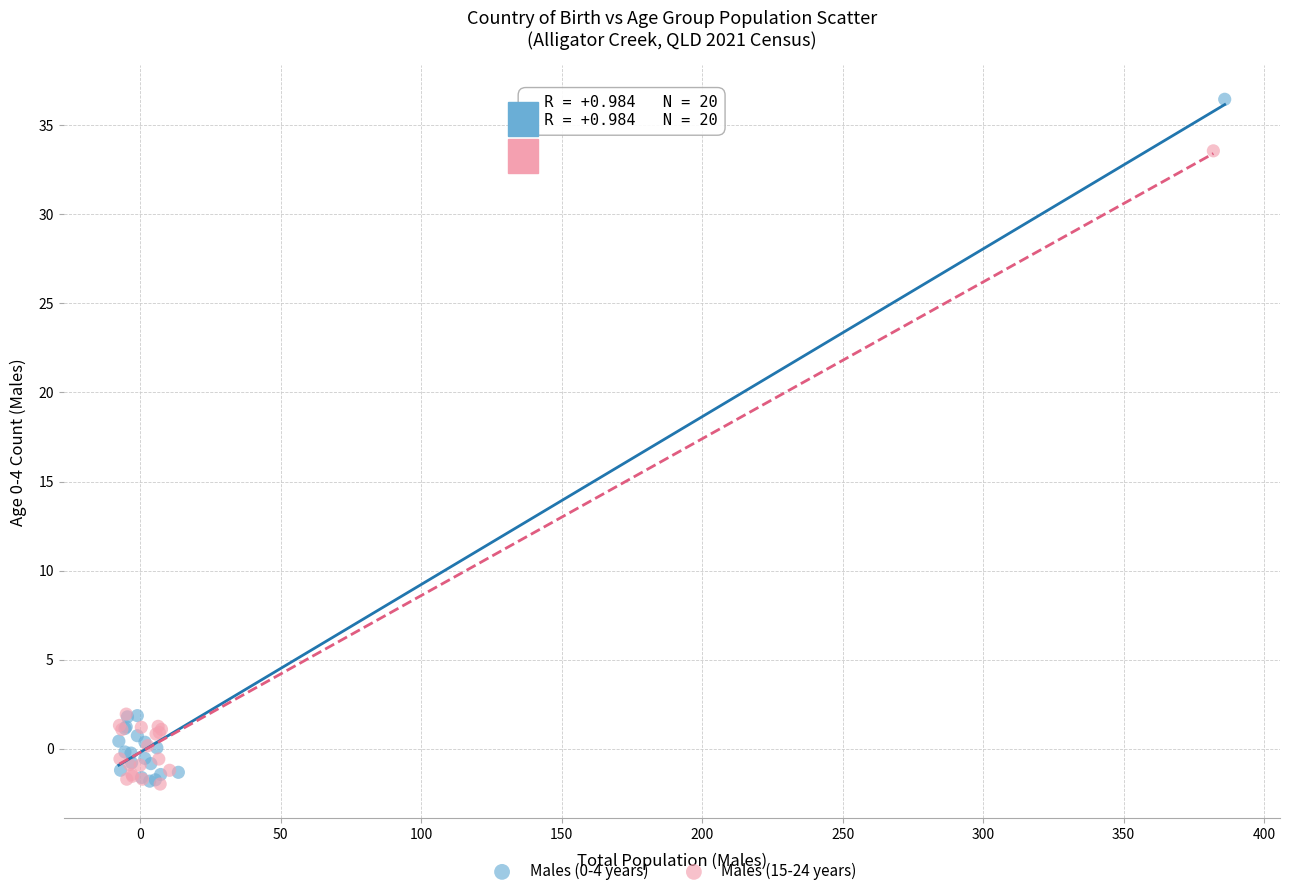

Which series has the largest Y range (max minus min)?

Males (0-4 years)